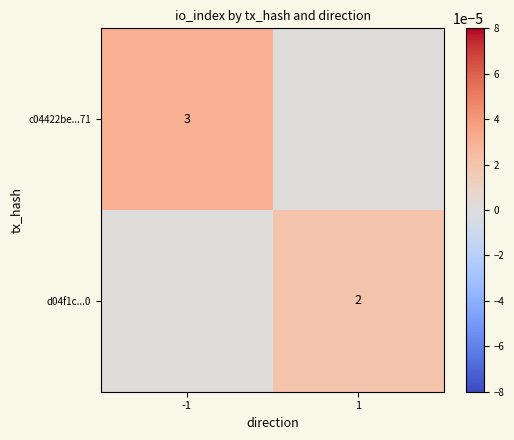

The value of c04422be...71 at -1 is 5. True or false?

False